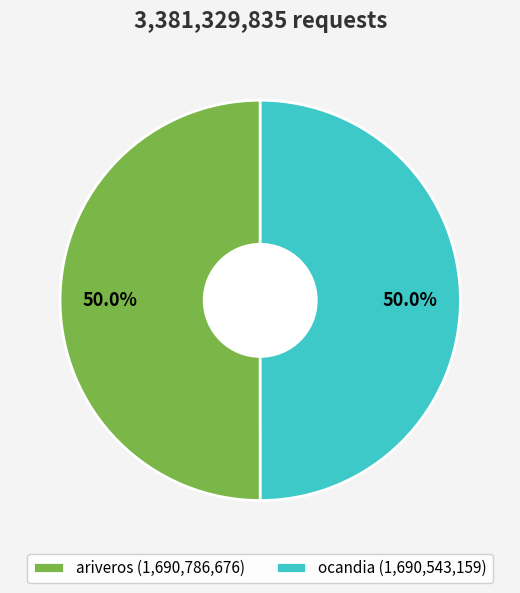

To the nearest percent, what is the average slice percentage?

50%